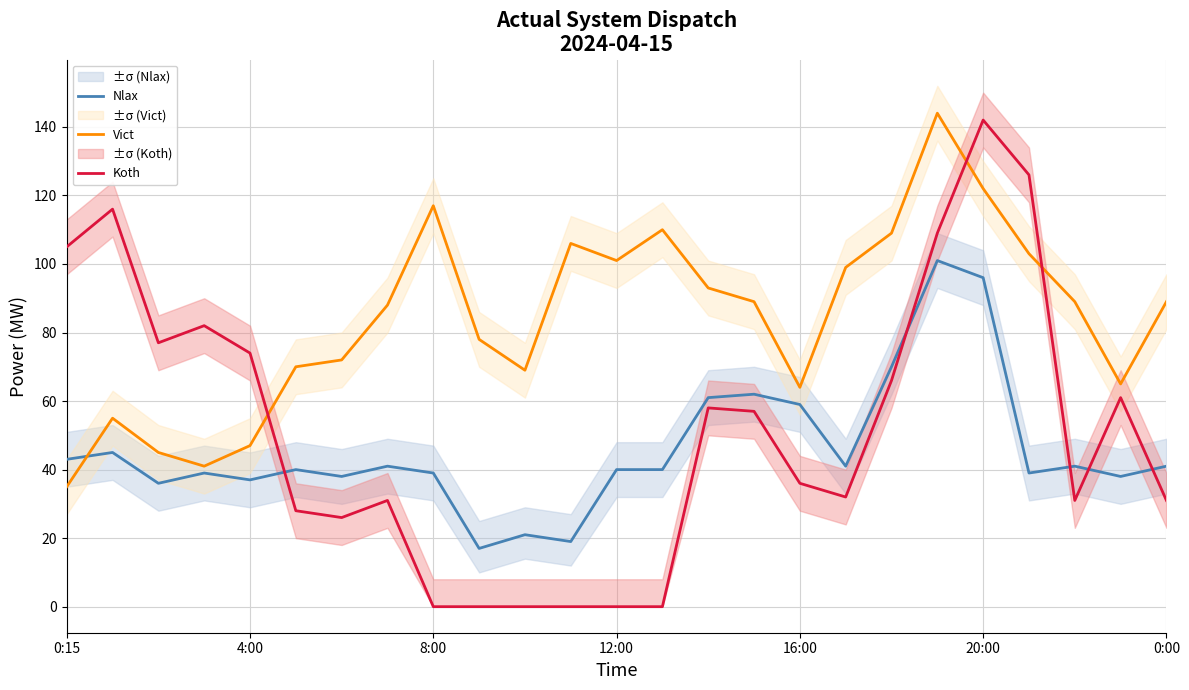

How many positive values does the Koth series have?

19